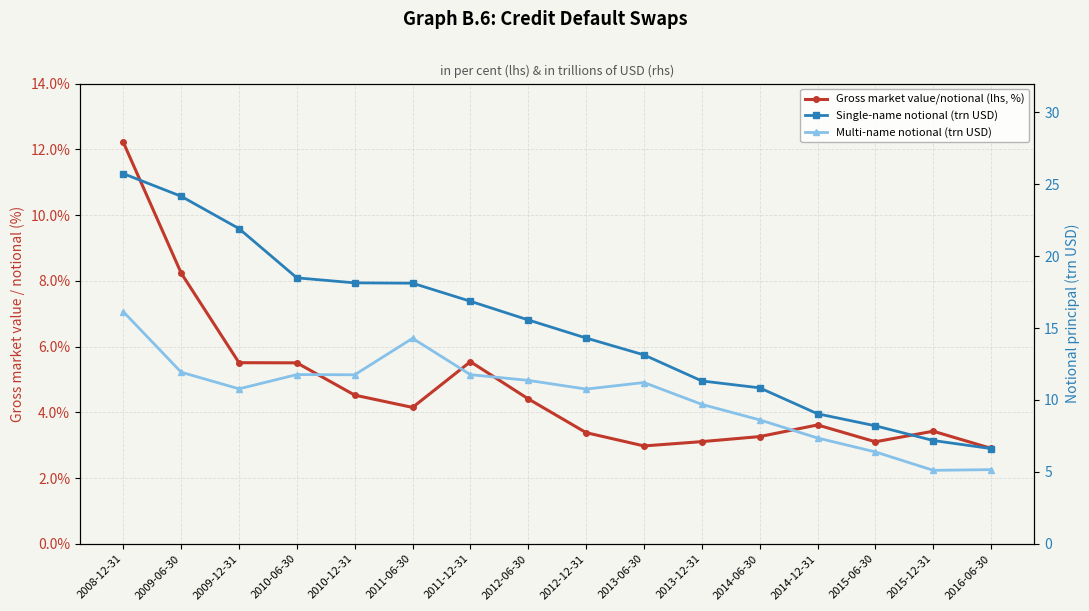

What is the maximum value for Multi-name notional (trn USD)?

16.1